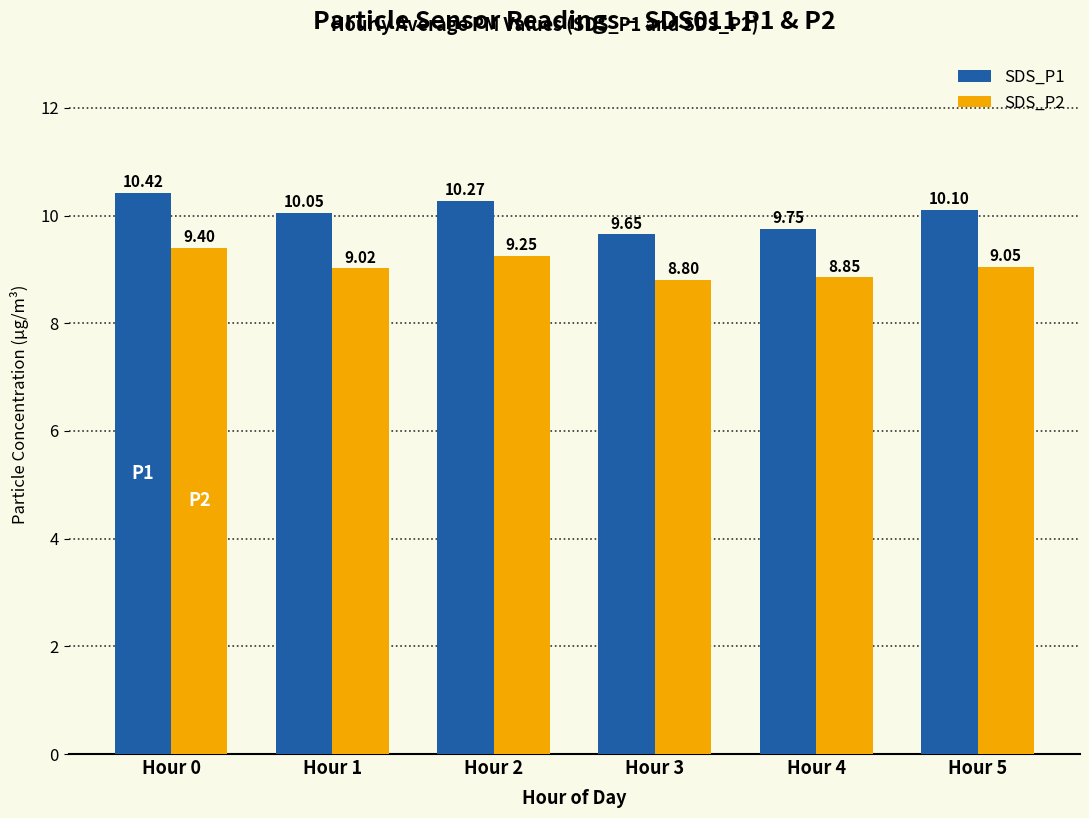

The SDS_P1 series shows 10.4 at Hour 0. True or false?

True